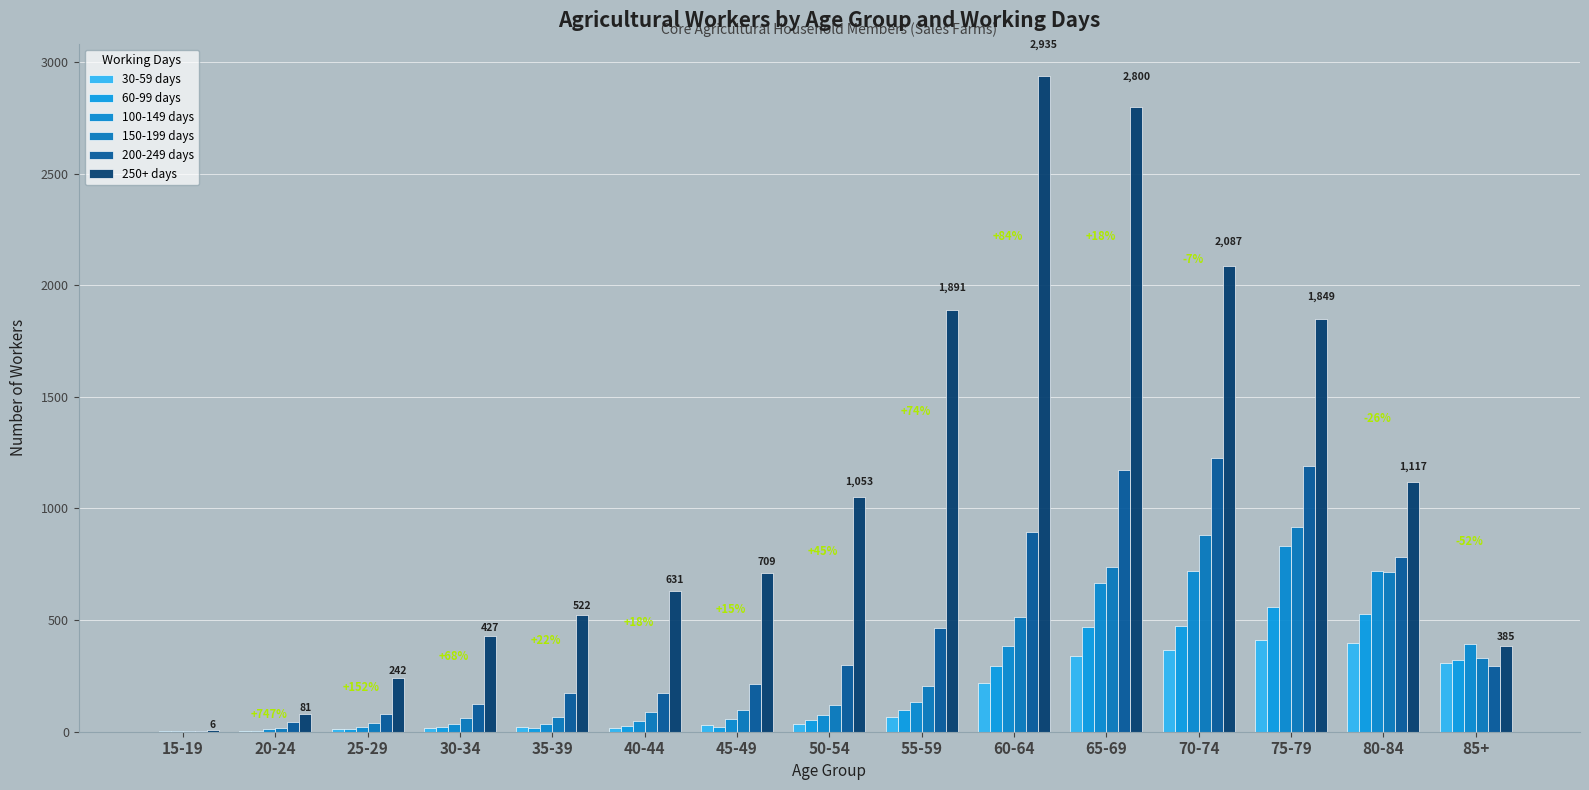

Is the value of 100-149 days at 25-29 greater than the value of 30-59 days at 65-69?

No